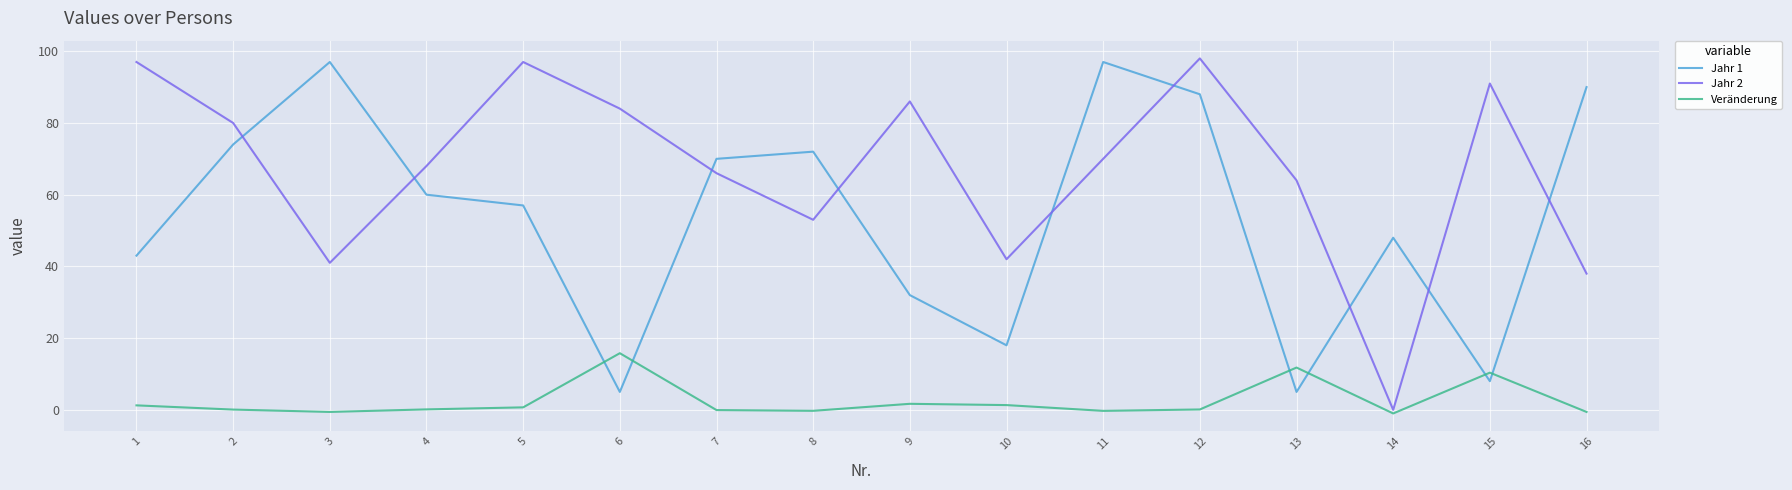

Is this an area chart (filled region under the line)?

No